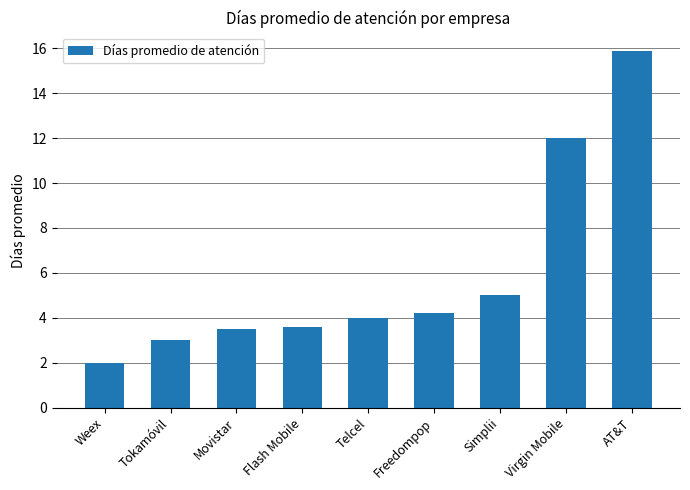

What is the difference between the values at Simplii and Flash Mobile?

1.4